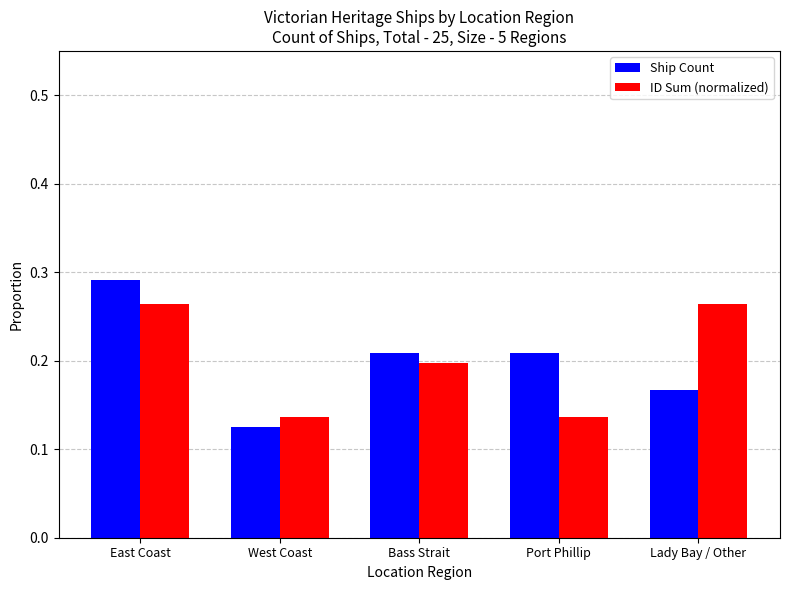

Which series has the largest range (max minus min)?

Ship Count